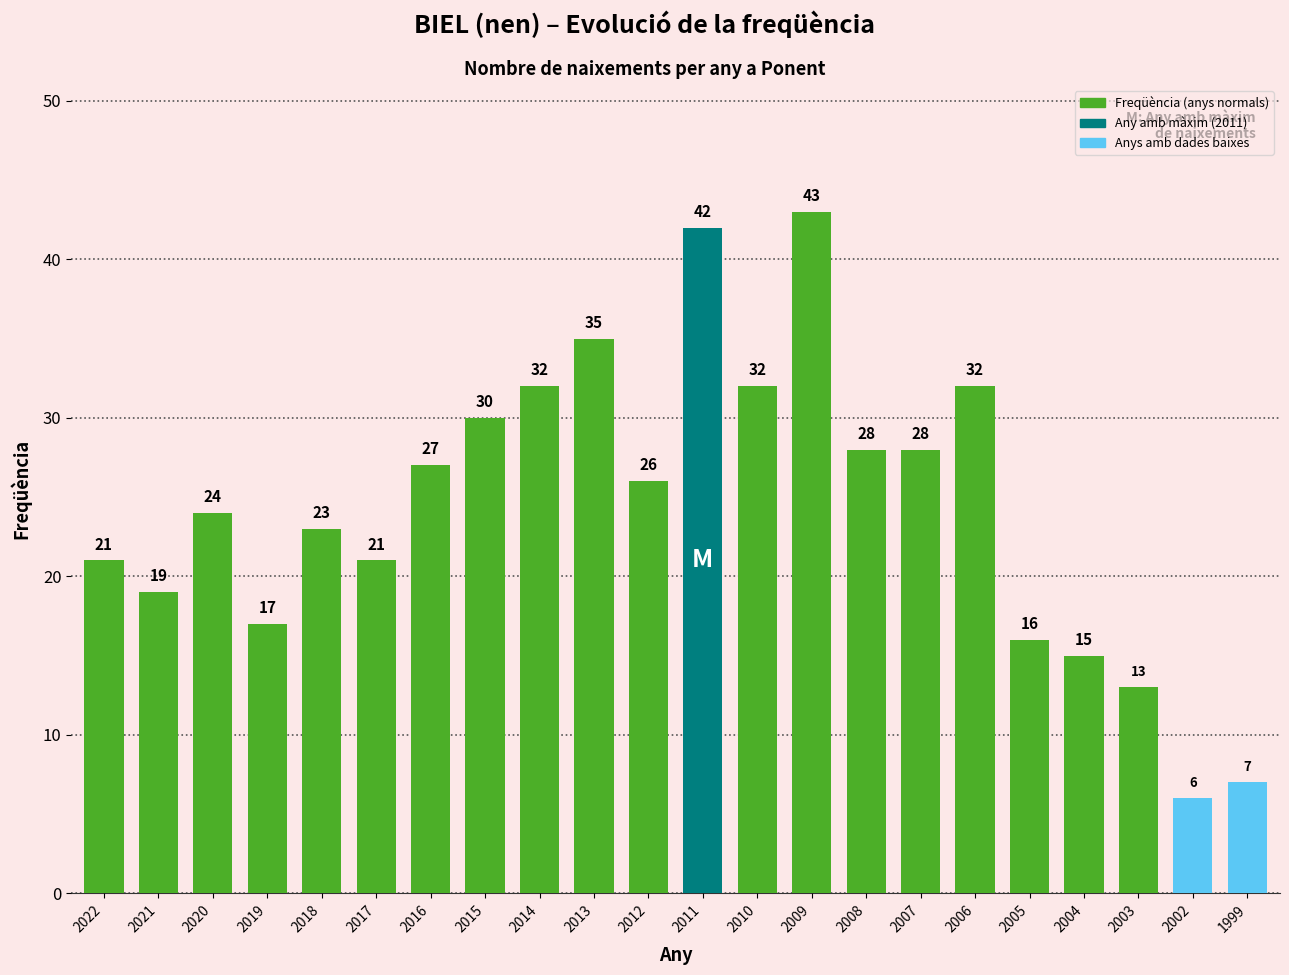

Which has a higher value, 2022 or 2010?

2010